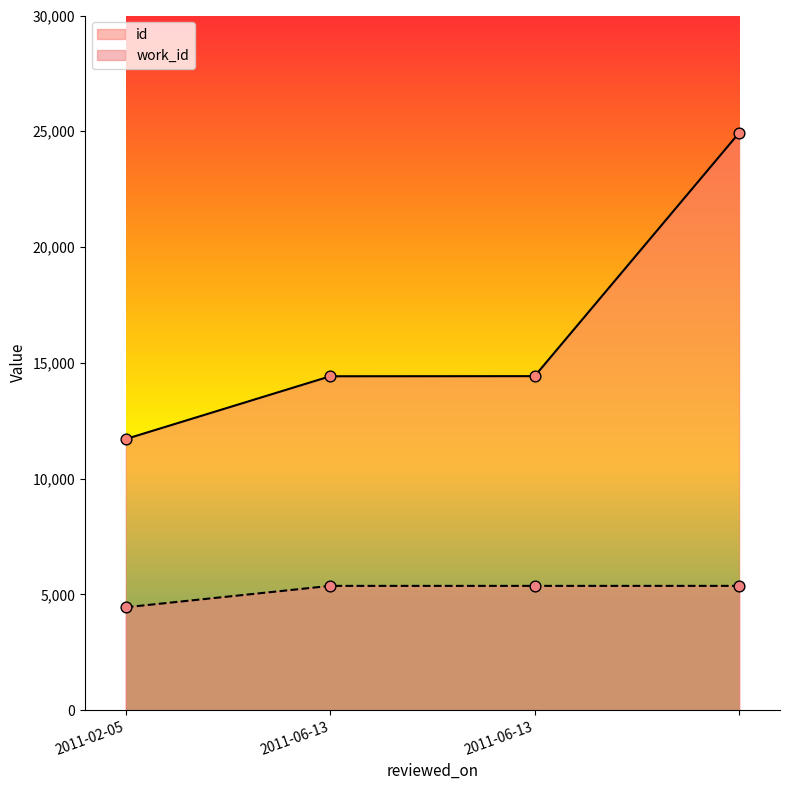

What are all the series names shown in the legend?

id, work_id